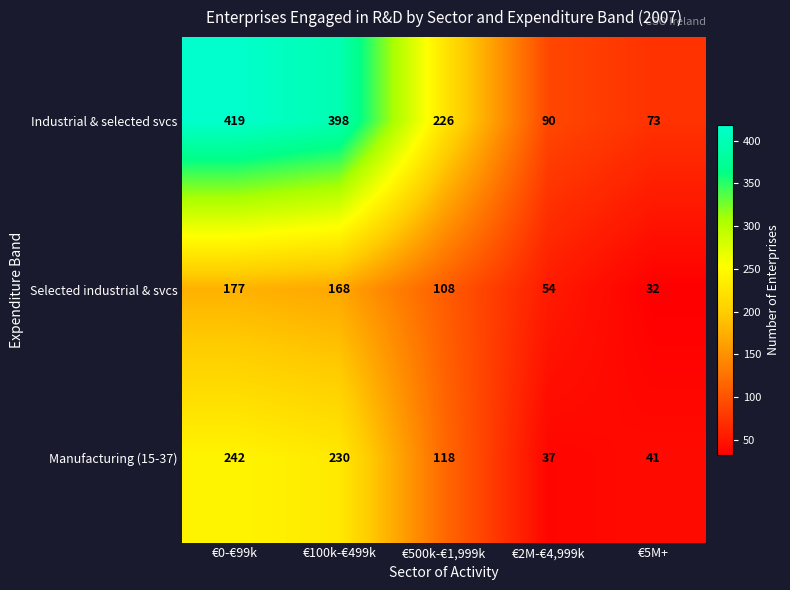

What is the difference between the maximum and second lowest values in the Manufacturing (15-37) series?

201